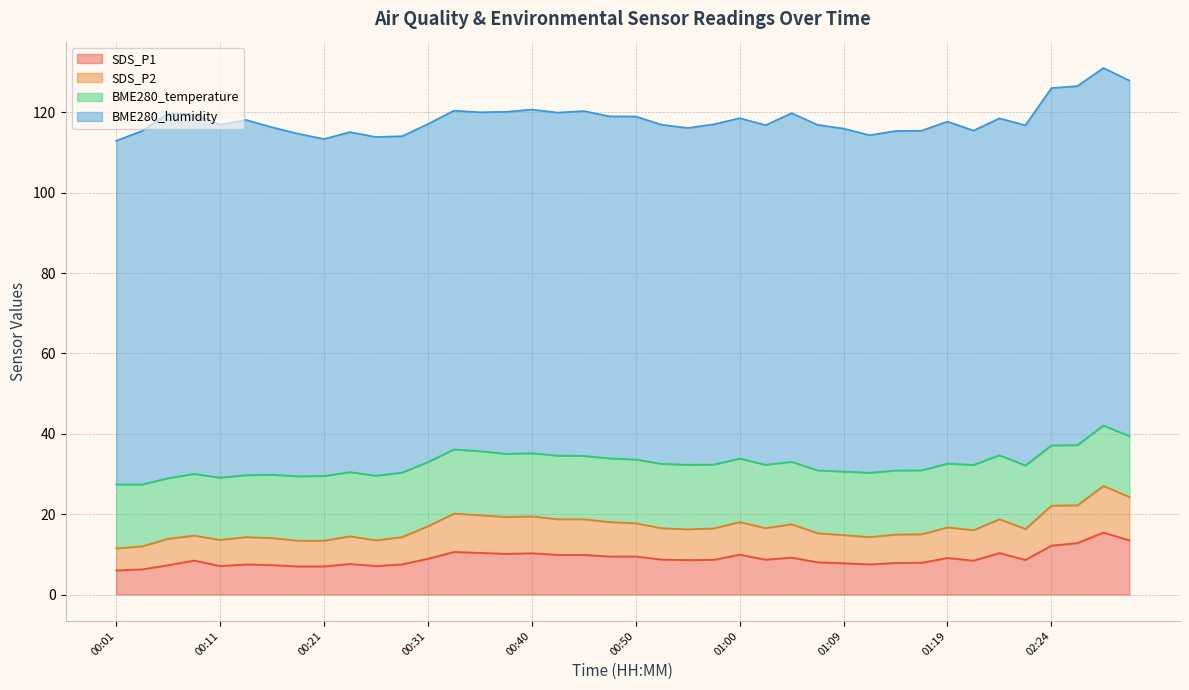

Does the chart have visible grid lines?

Yes